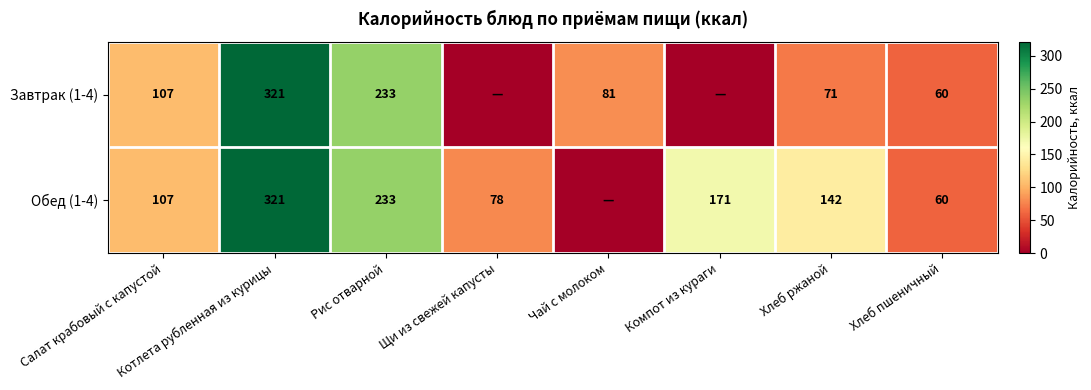

Is the value of Завтрак (1-4) at Компот из кураги greater than the value of Обед (1-4) at Хлеб пшеничный?

No